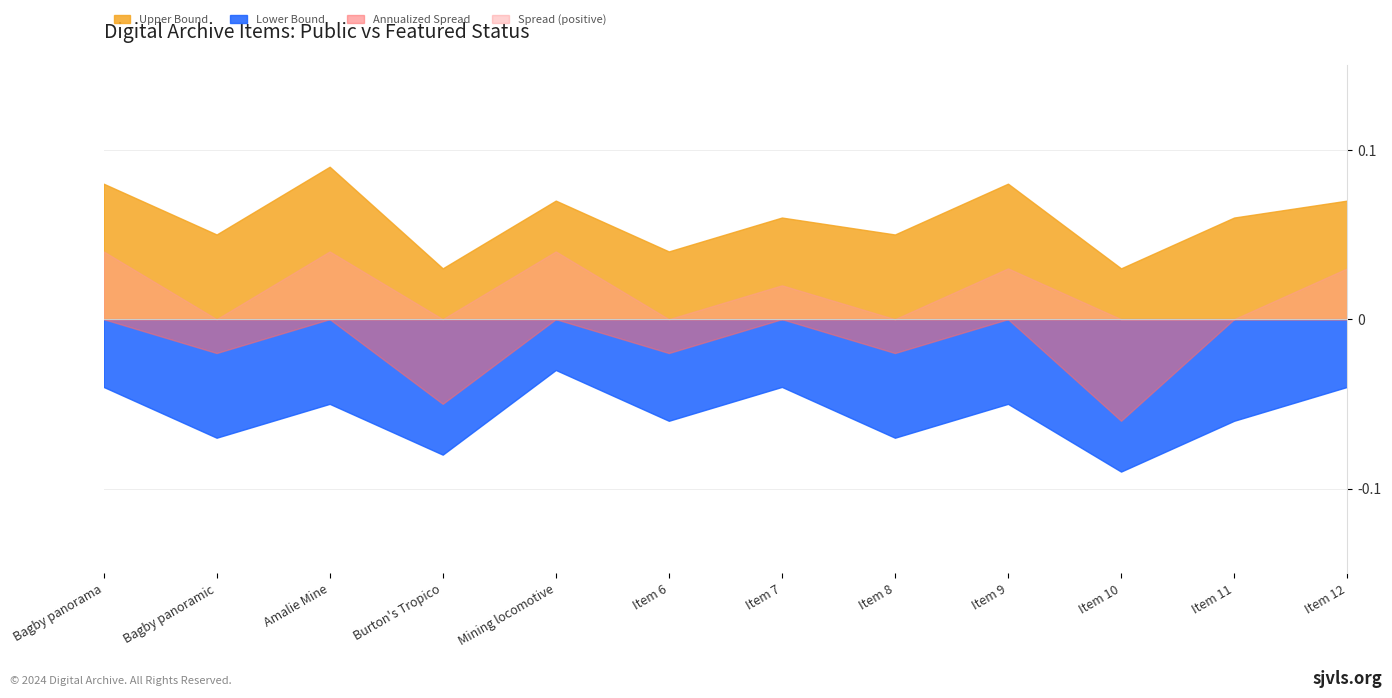

Between Item 7 and Item 8, which series saw the biggest shift?

Lower Bound